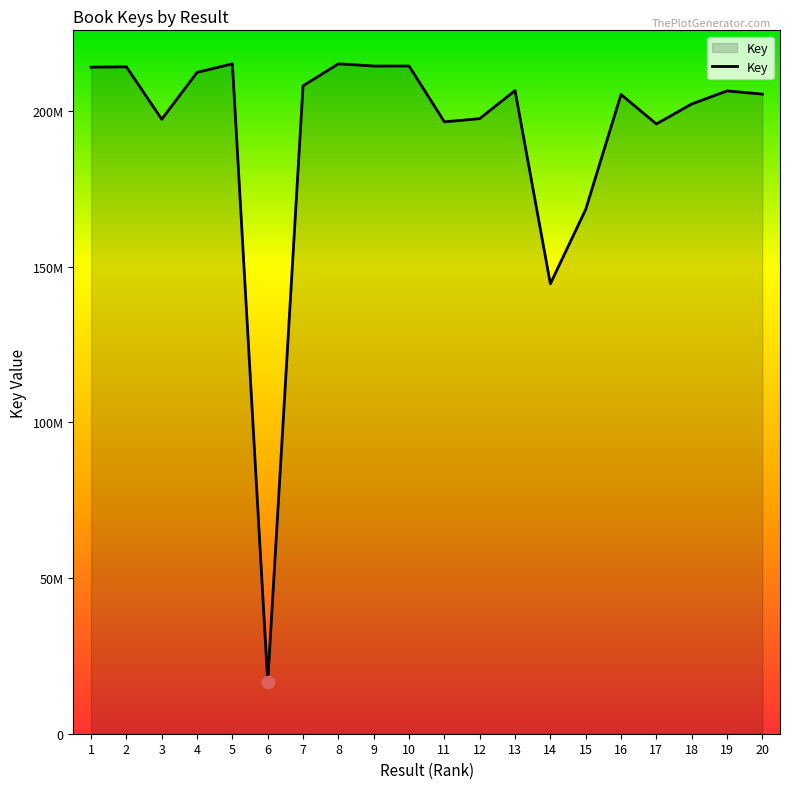

What is the change in value from 16 to 19?

+1167675